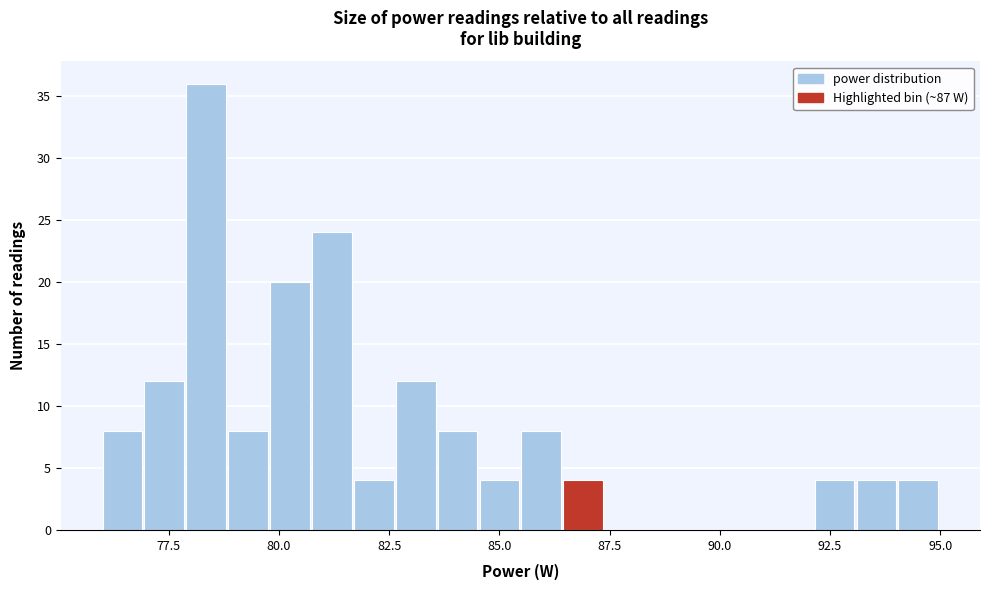

Around what value on the x-axis is the tallest bar? Give the approximate position of its centre, as read against the axis.

78.5